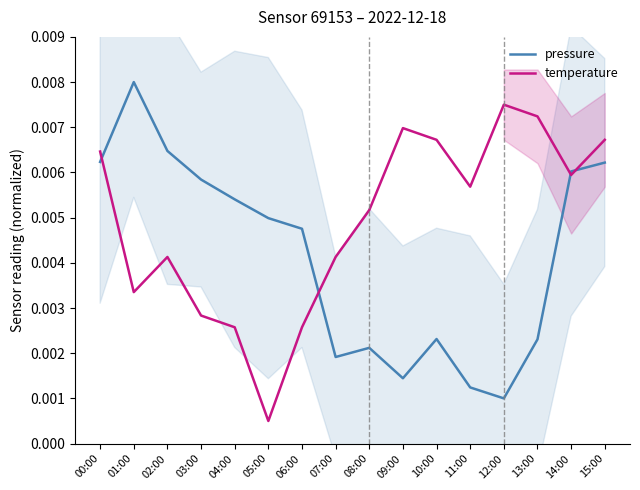

The pressure series shows 0.0 at 06:00. True or false?

False